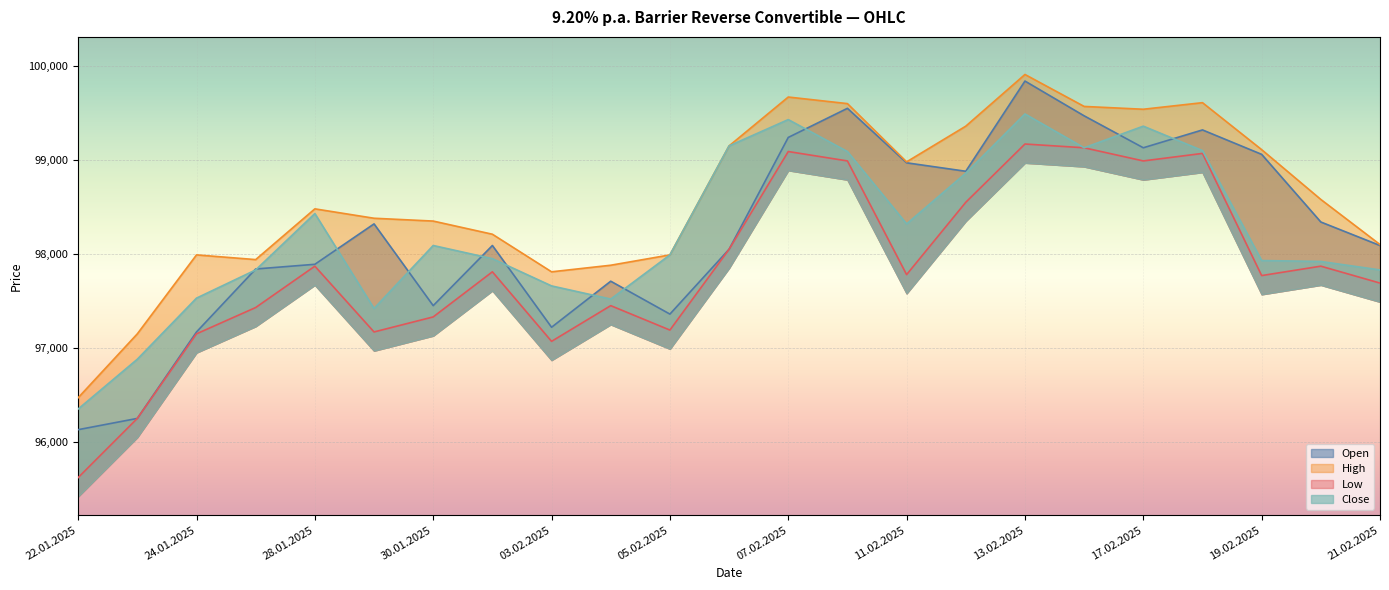

At which label does Low reach its minimum?

22.01.2025